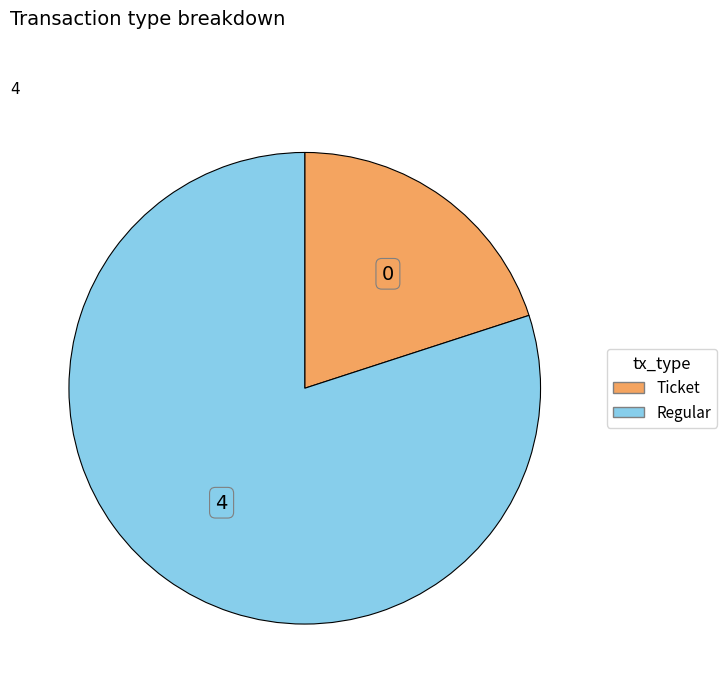

What is the ratio of the value at Ticket to the value at Regular?

0.3